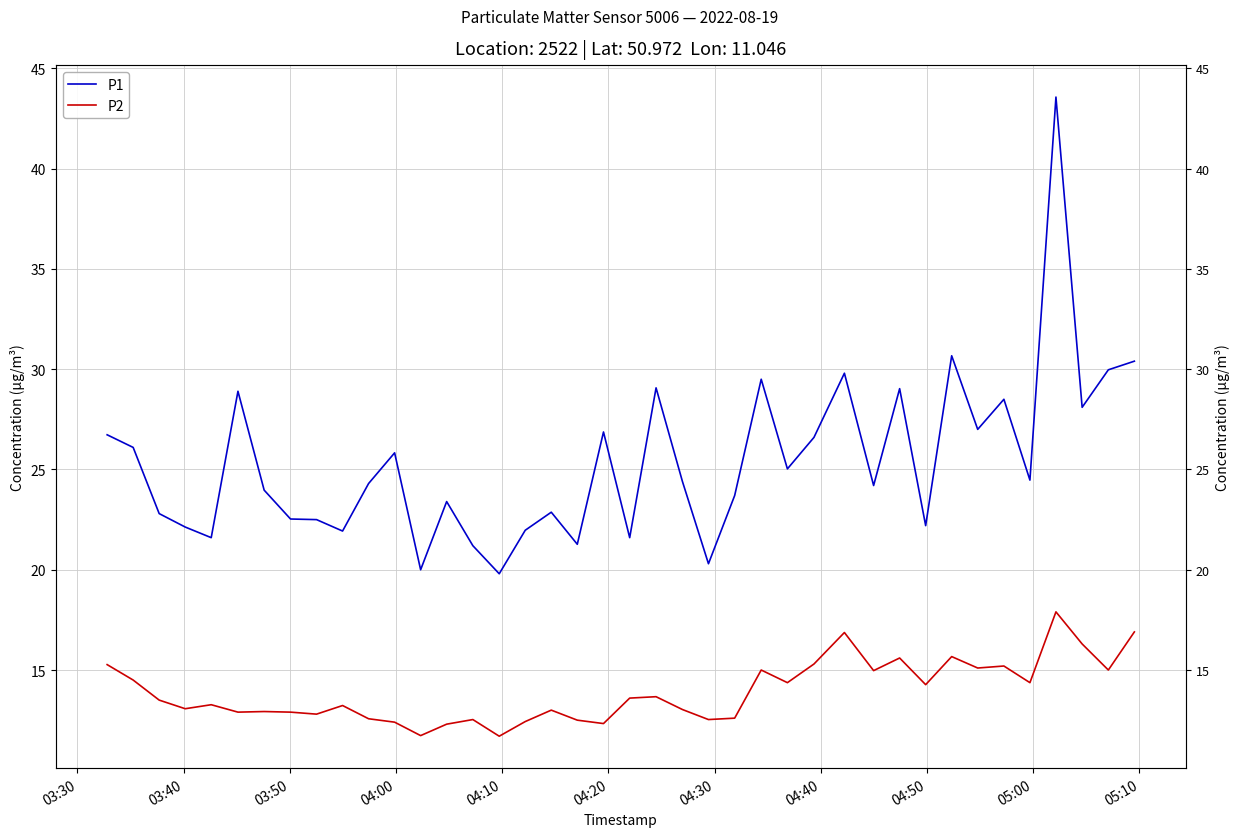

What is the greatest value displayed?

43.6